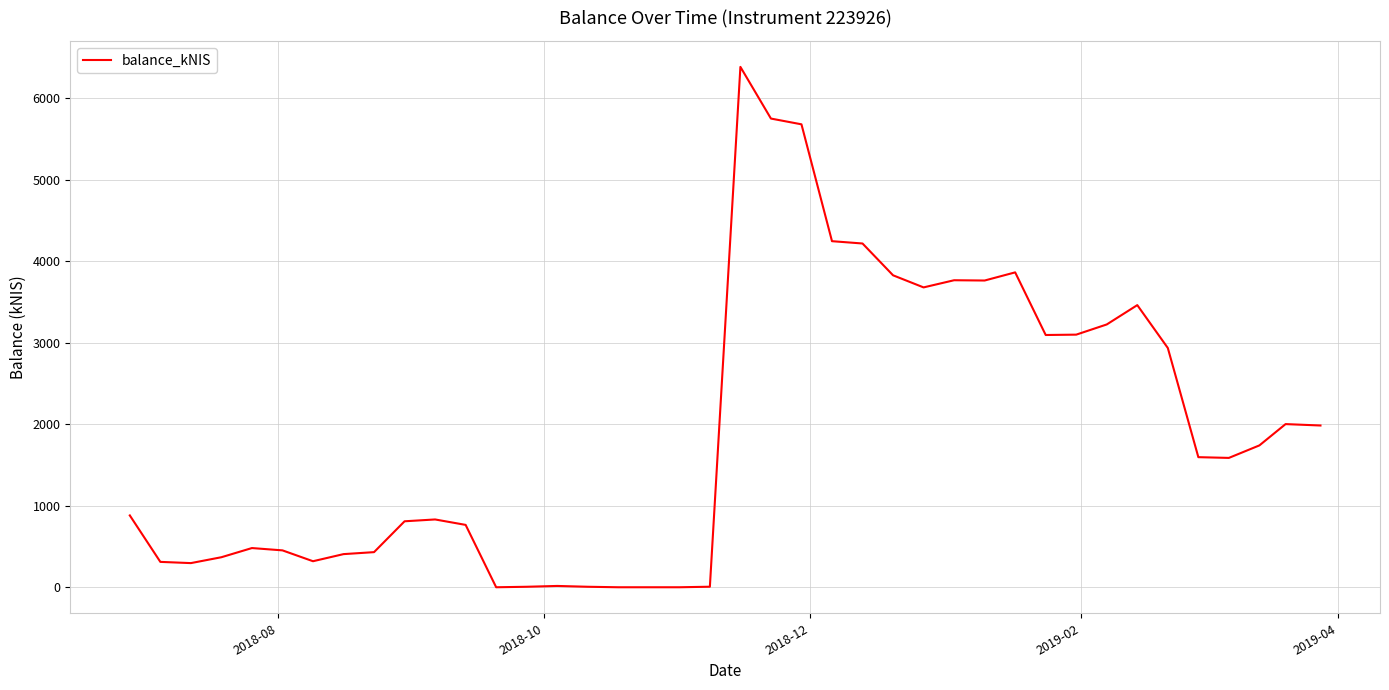

What is the greatest value displayed?

6386.8